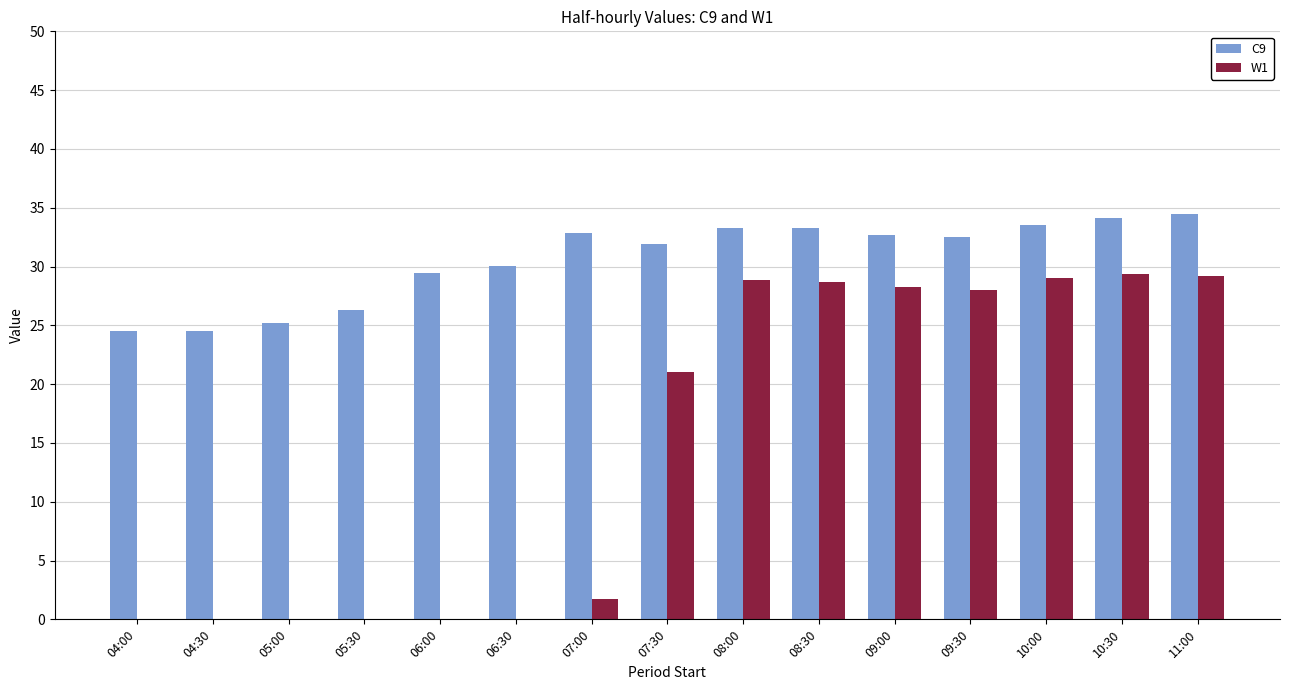

Which series has the largest total across all categories?

C9